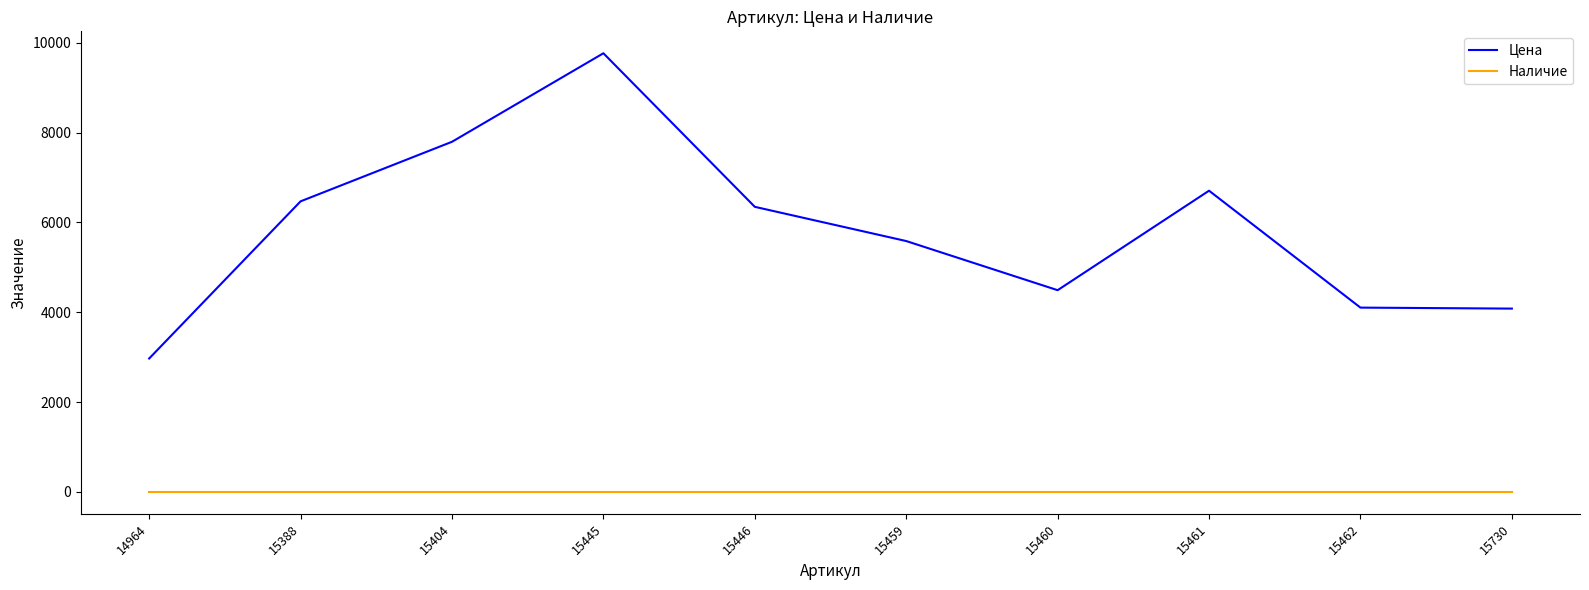

What is the difference between the second highest and minimum values in the Цена series?

4825